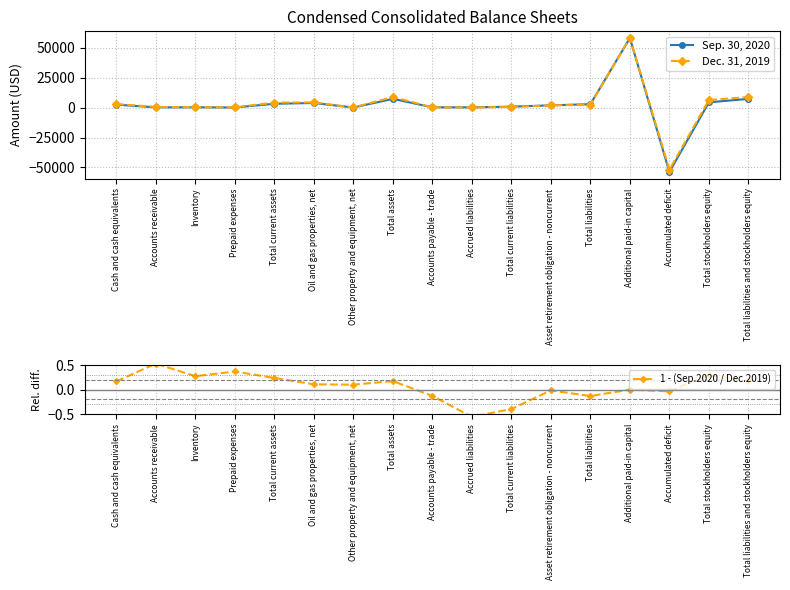

Between Prepaid expenses and Total assets, which series saw the biggest shift?

Dec. 31, 2019